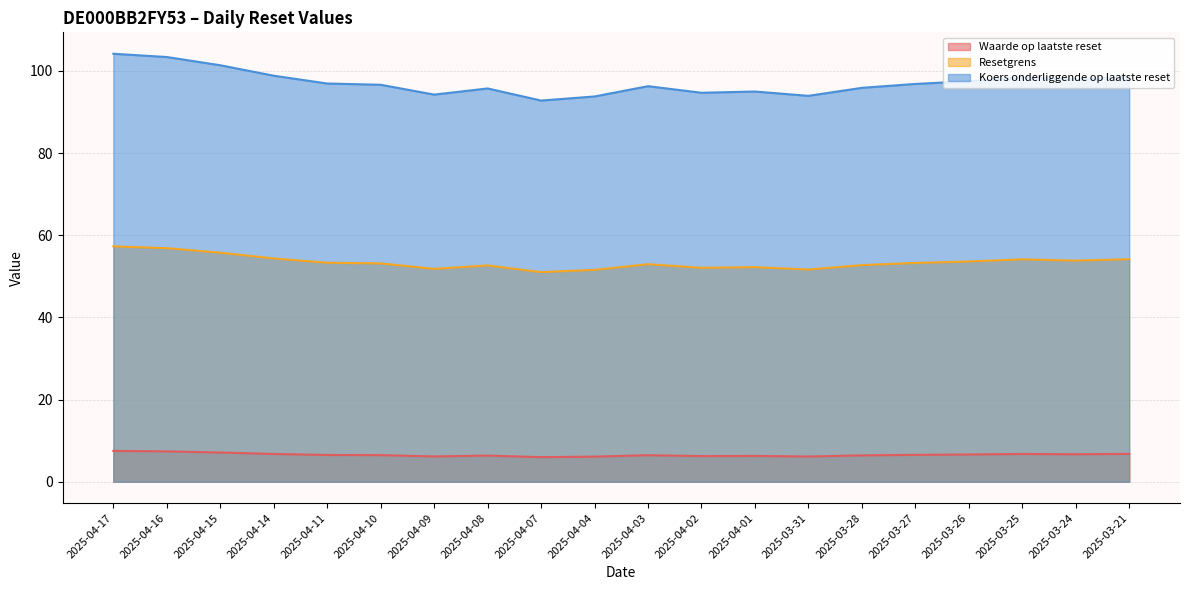

Which category has the highest value across all series?

2025-04-17